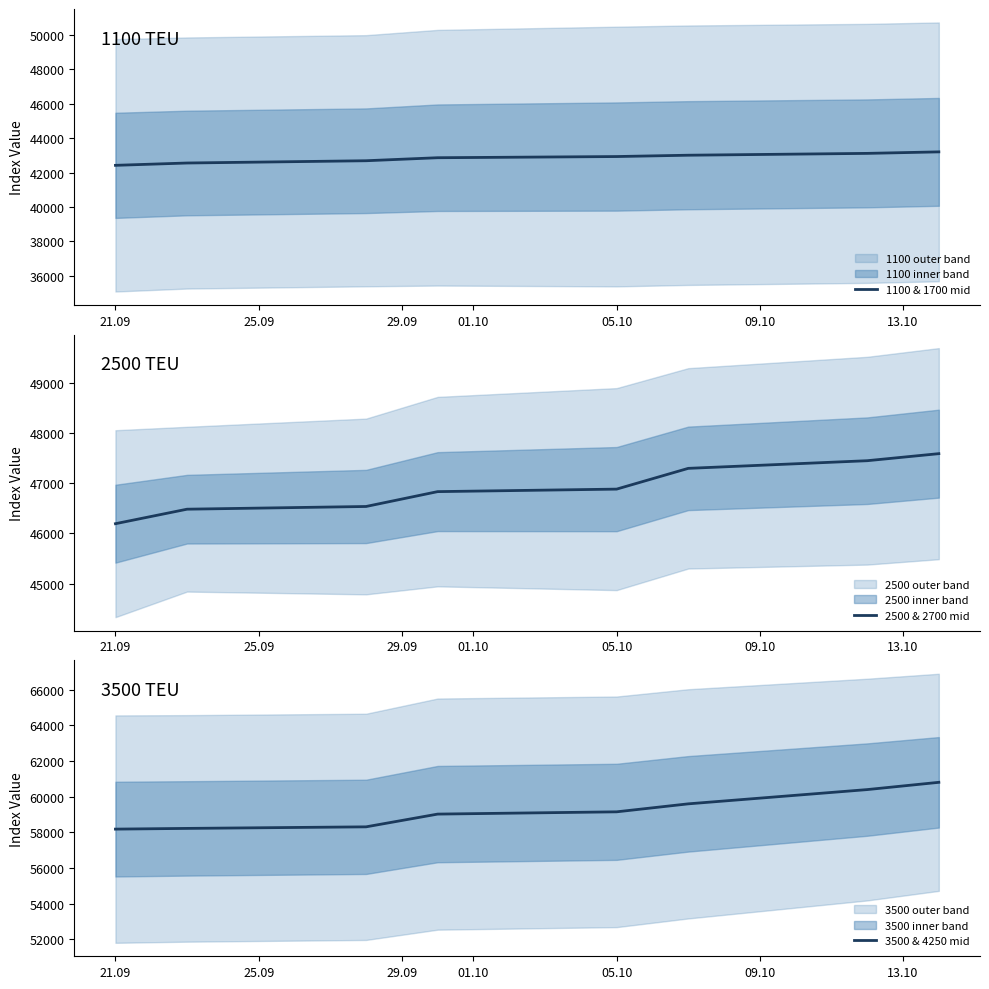

The 2500 & 2700 mid series shows 46882.0 at 05.10. True or false?

True